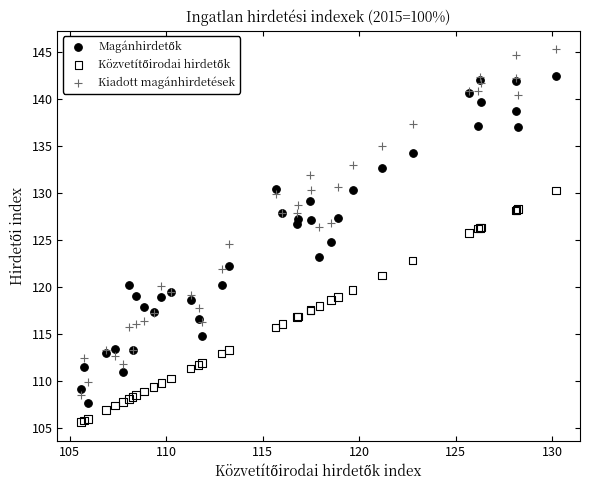

Which series has the largest Y range (max minus min)?

Kiadott magánhirdetések